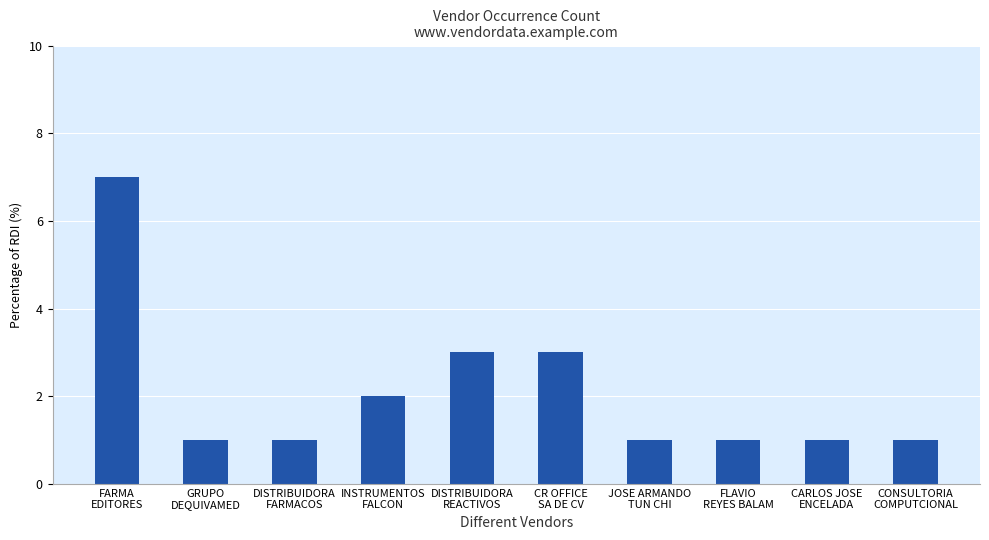

What position from the right is DISTRIBUIDORA
REACTIVOS?

6